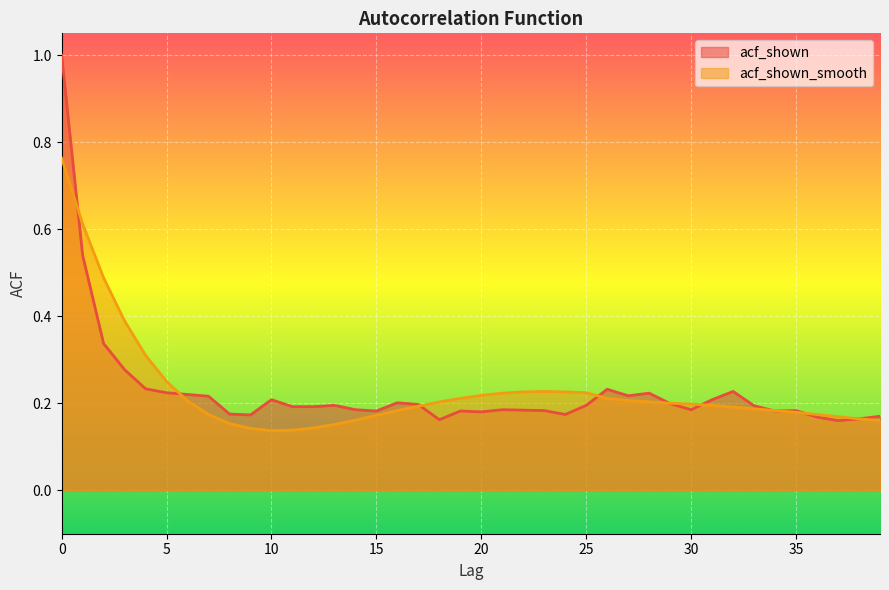

Where do acf_shown_smooth and acf_shown first cross each other?

0 and 1